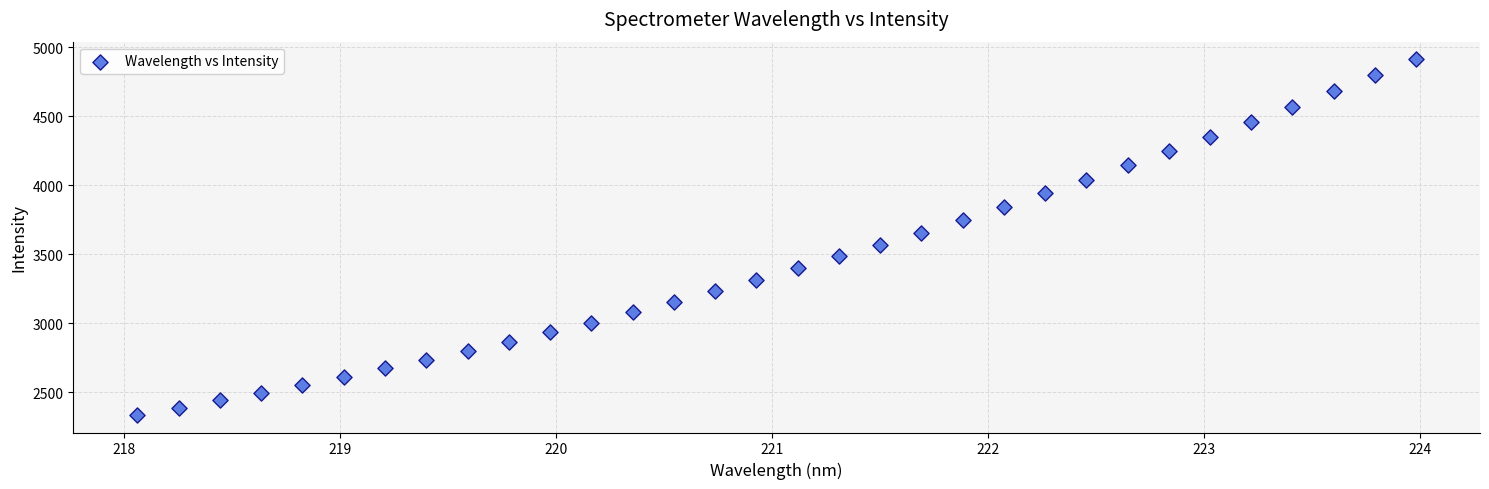

What is the range of X values (max minus min)?

5.9